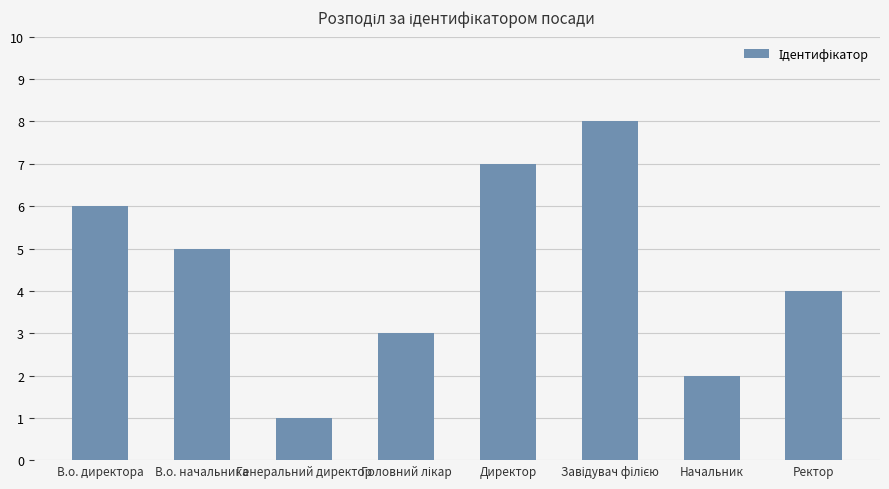

What position from the right is В.о. директора?

8